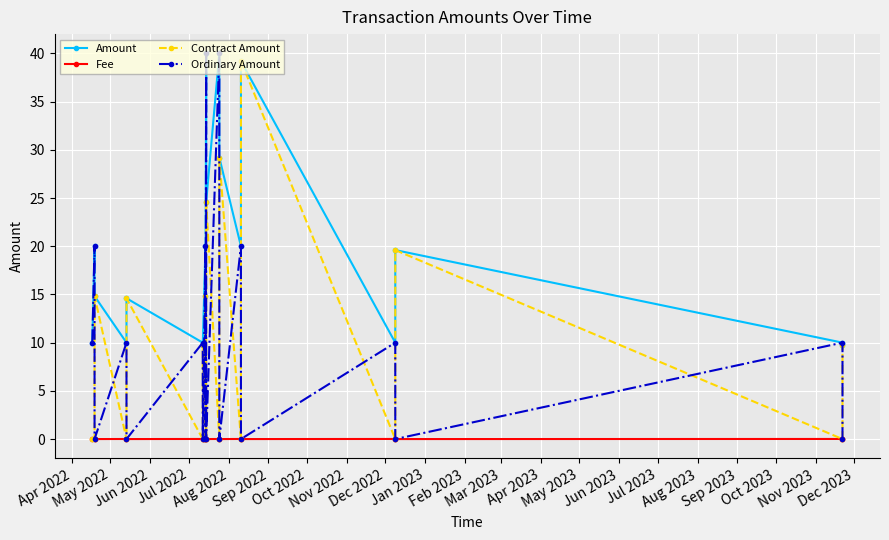

True or false: Amount and Fee cross at least once.

False